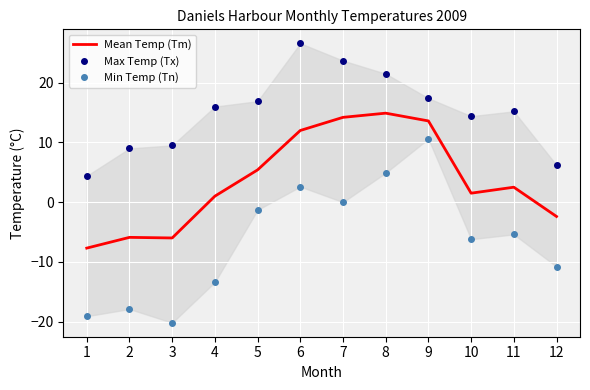

Reading right to left, transcribe all the data shown in this chart.

Mean Temp (Tm): -2.4	2.5	1.5	13.6	14.9	14.2	12.0	5.4	1.0	-6.0	-5.9	-7.7
Max Temp (Tx): 6.2	15.2	14.4	17.4	21.5	23.7	26.6	16.9	16.0	9.5	9.0	4.4
Min Temp (Tn): -10.8	-5.4	-6.2	10.6	4.9	0.0	2.6	-1.3	-13.4	-20.2	-17.9	-19.1